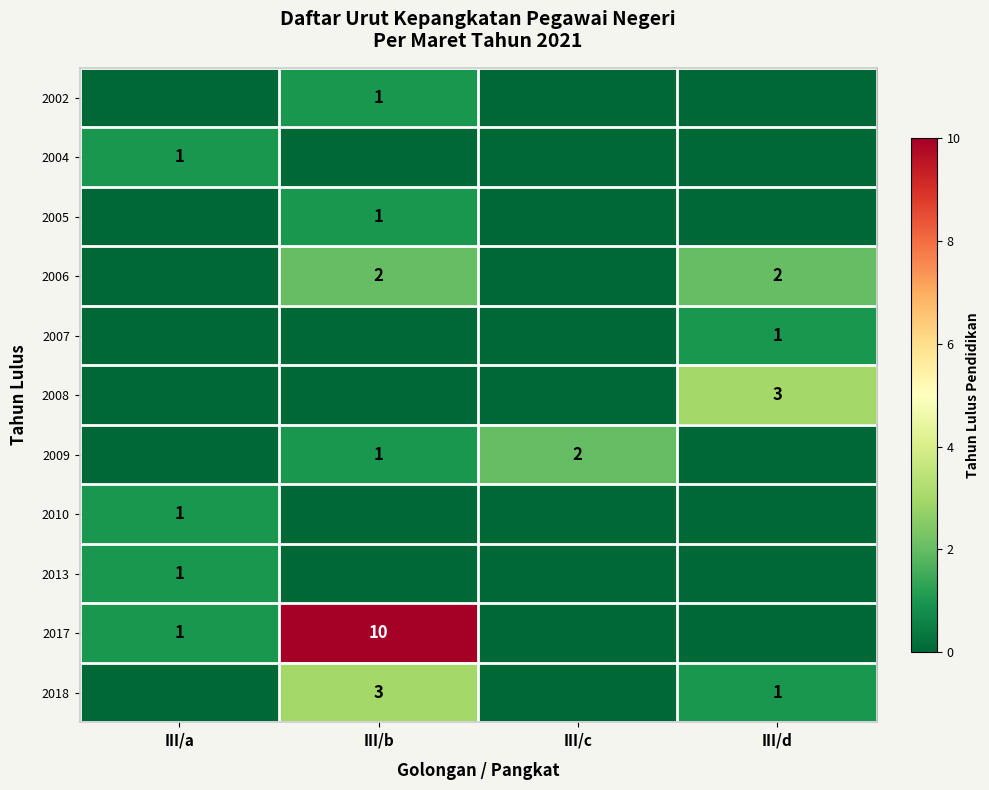

At which label is row_0 closest to 0?

III/a